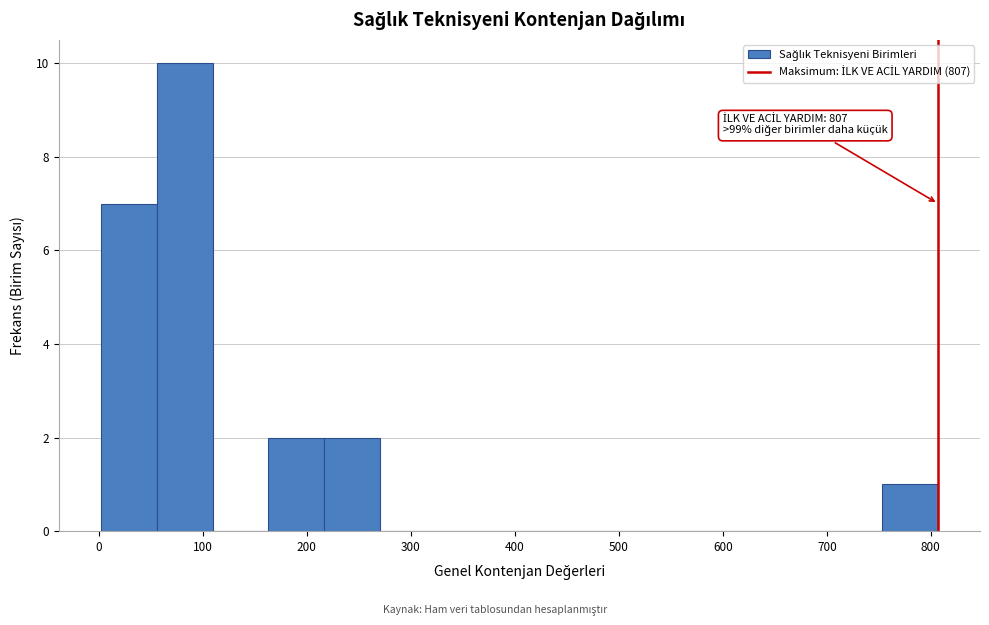

Which range on the x-axis has the tallest bar?

60 to 110